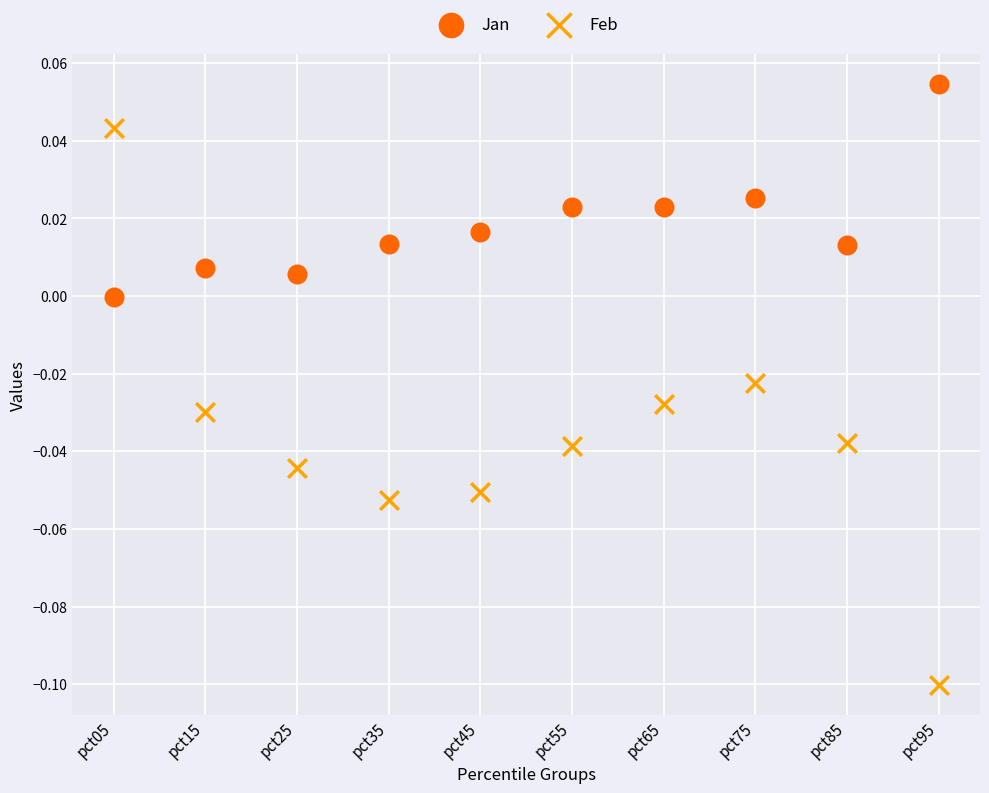

Which series contains the lowest Y value?

Feb